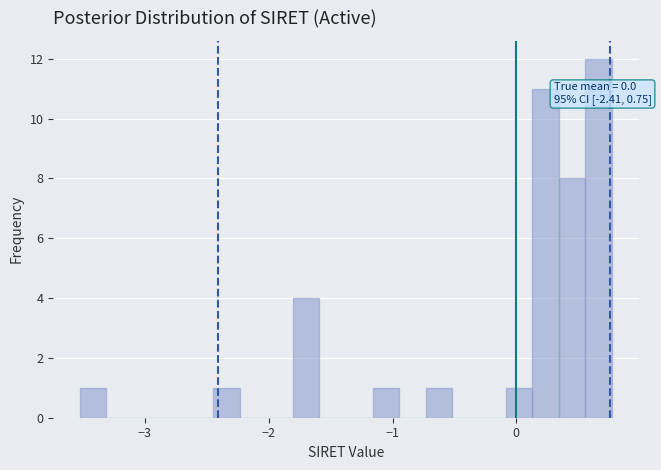

Around what value on the x-axis is the tallest bar? Give the approximate position of its centre, as read against the axis.

0.7